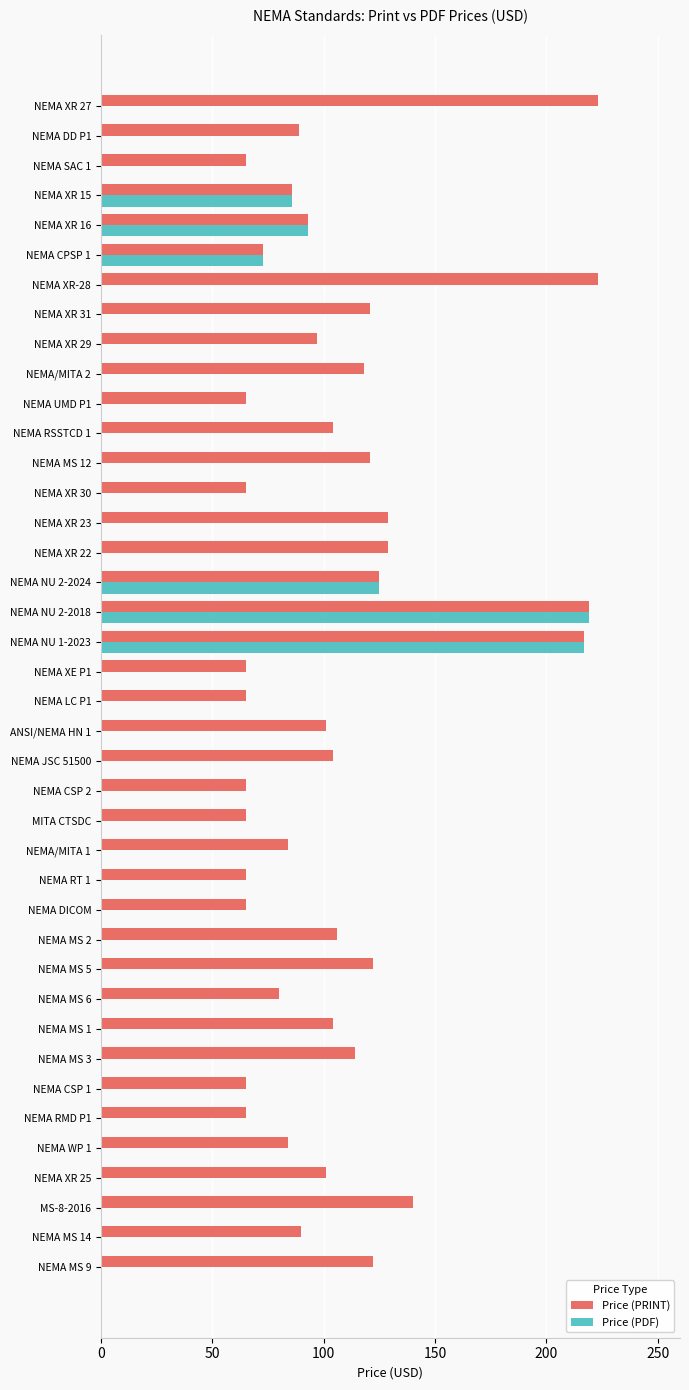

What is the sum of the Price (PDF) values at NEMA XR 16 and NEMA MS 5?

93